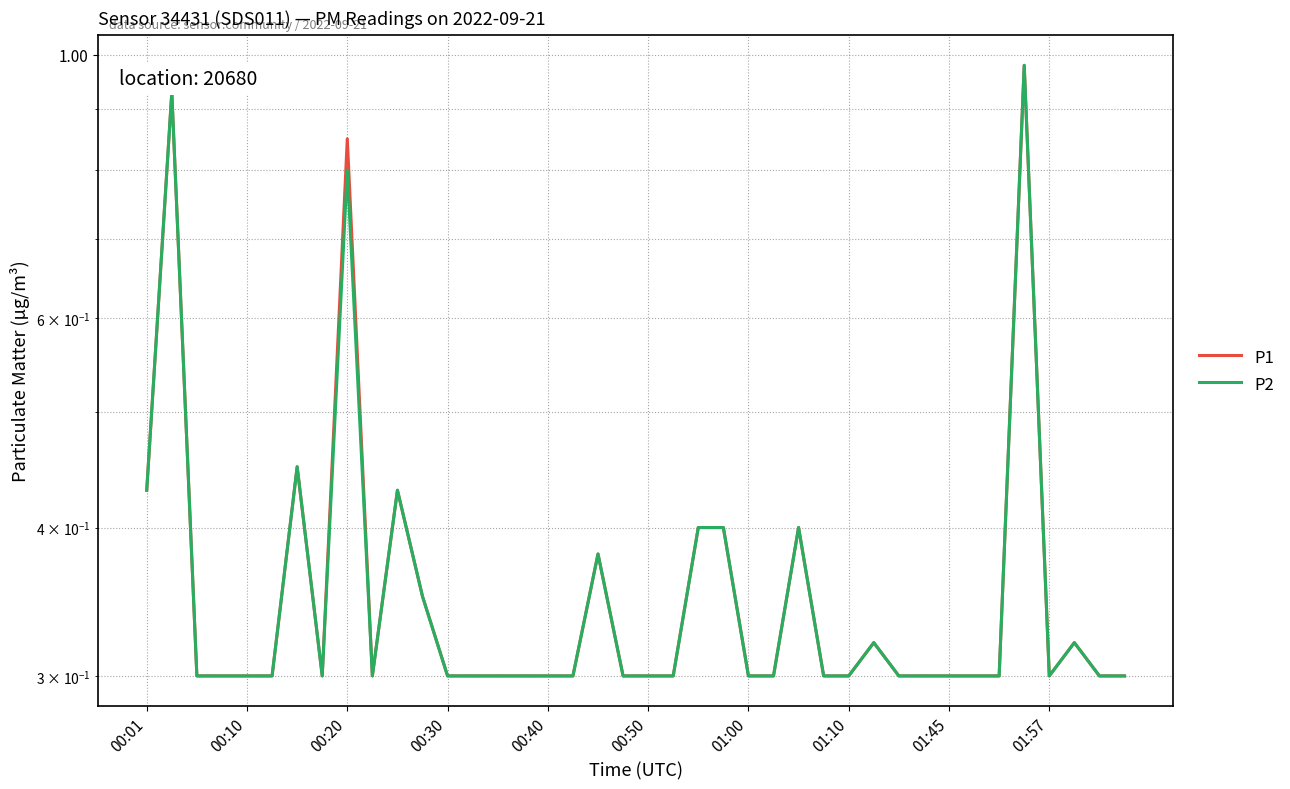

What value does the P2 series have at 01:10?

0.3